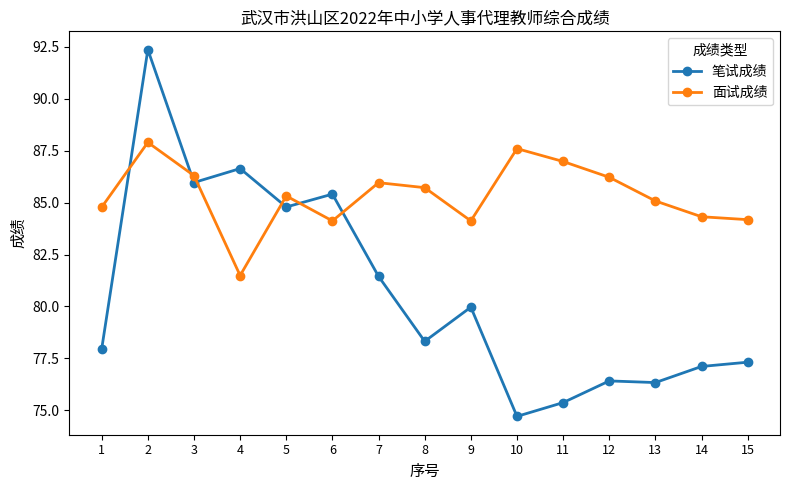

After their last crossing, which series has the higher values: 面试成绩 or 笔试成绩?

面试成绩